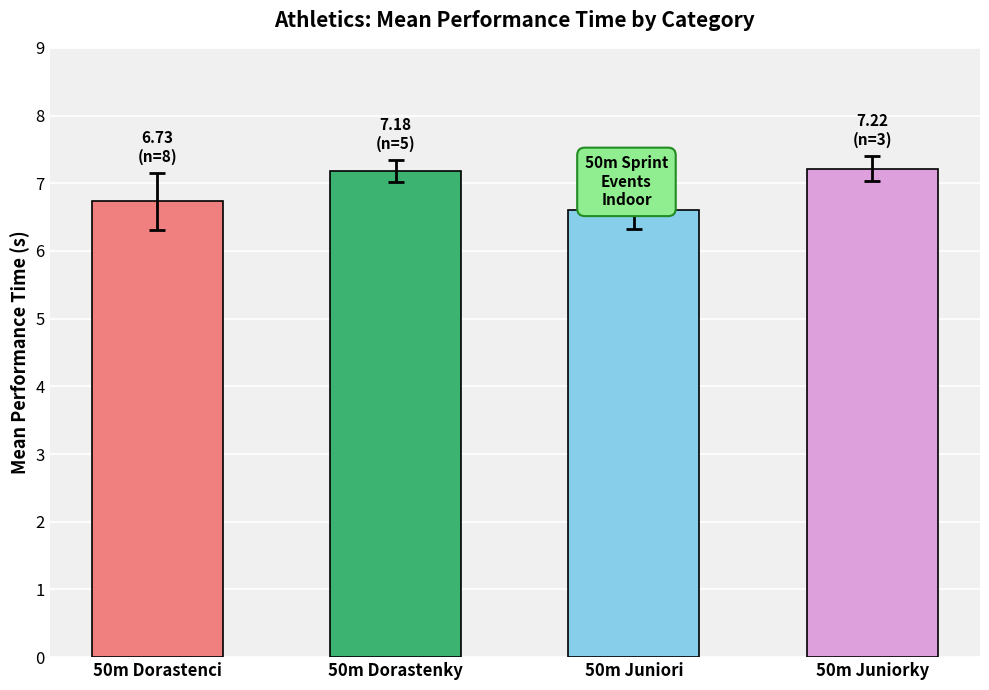

What is the change in value from 50m Dorastenci to 50m Juniorky?

+0.5